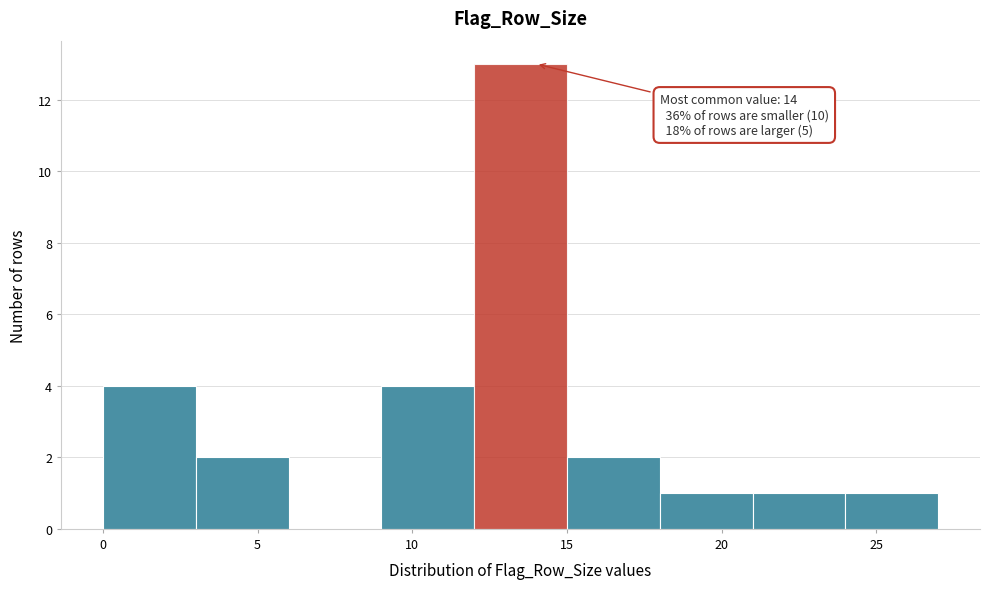

Over which range of the x-axis is the bar tallest?

12 to 15